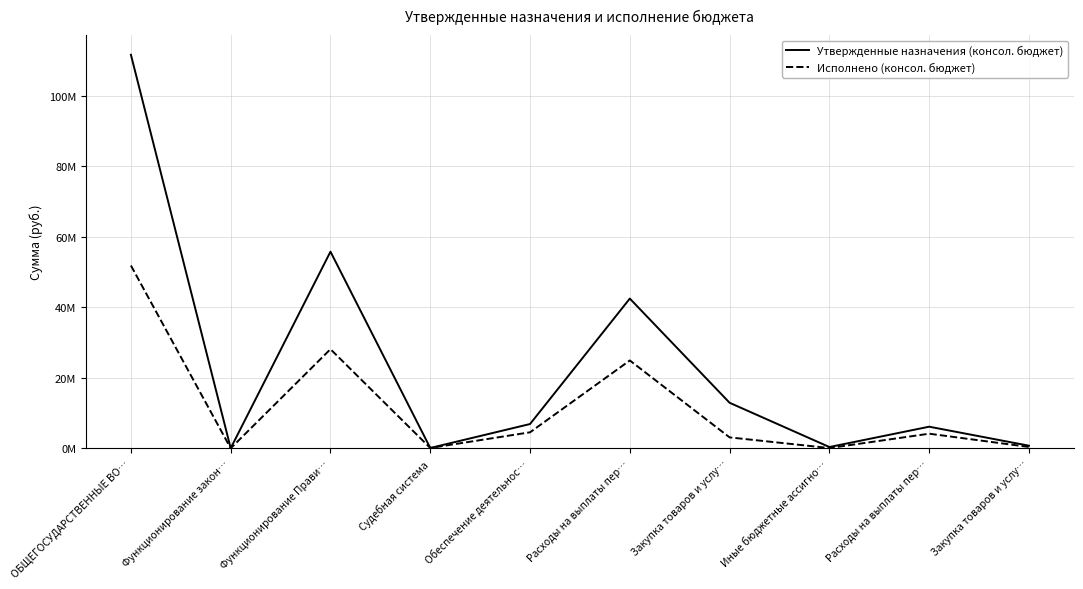

At which category is the sum across all series the highest?

ОБЩЕГОСУДАРСТВЕННЫЕ ВО…